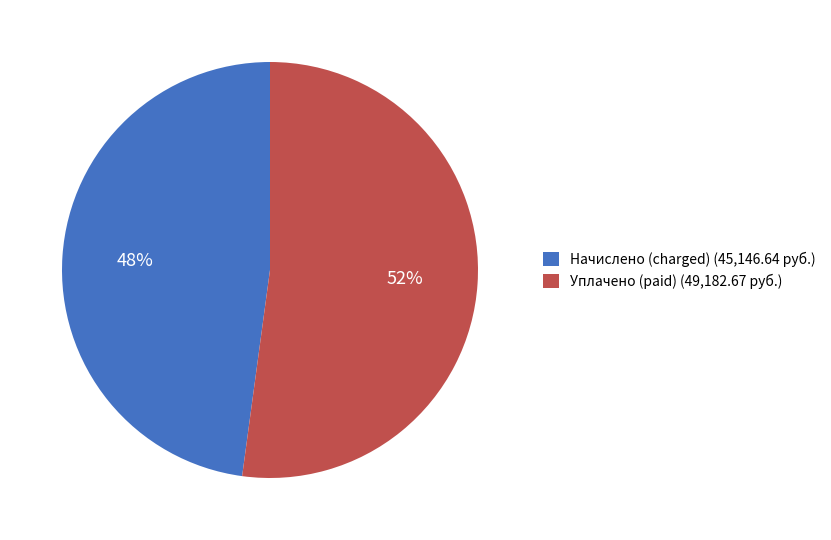

To the nearest percent, what portion does Начислено (charged) (45,146.64 руб.) represent?

48%